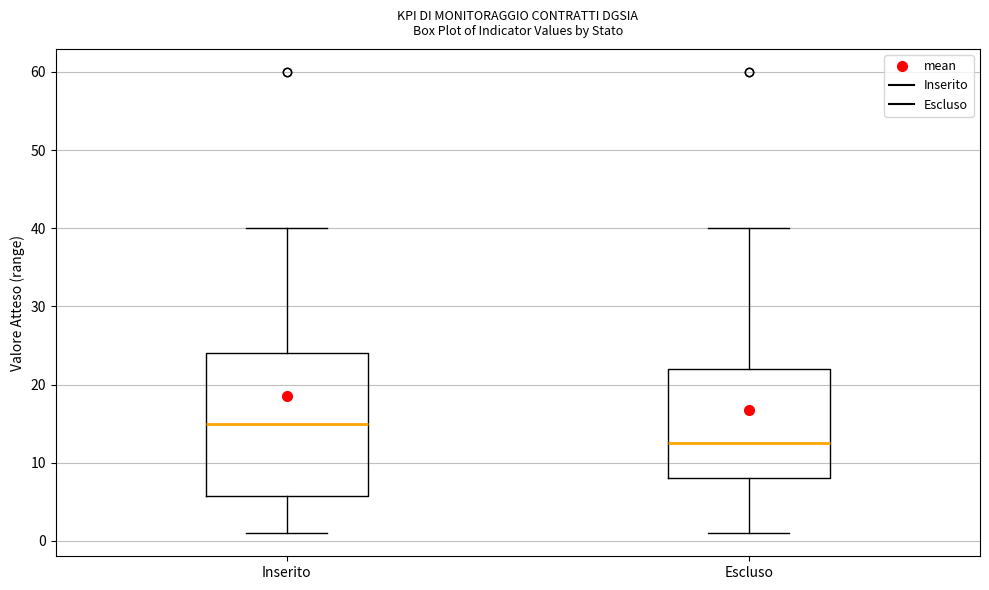

Reading left to right, read every box against the y-axis: the position of its median line, the range the box covers, and the ends of its whiskers. The values are not printed on the chart, so give them approximately, as read against the axis.

Inserito: median 15, box 6 to 24, whiskers 1 to 40
Escluso: median 13, box 8 to 22, whiskers 1 to 40